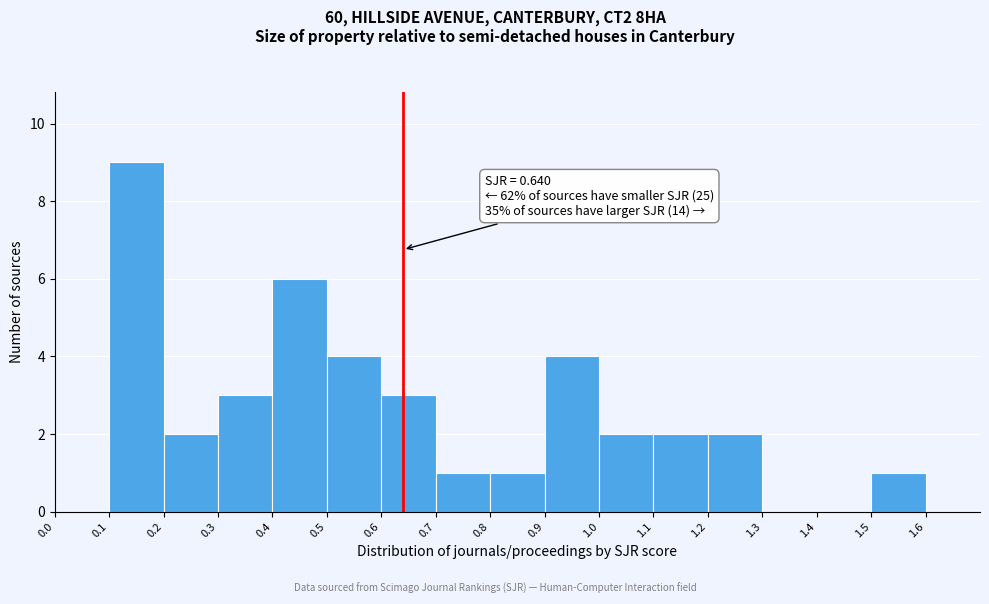

Over which range of the x-axis is the bar tallest?

0.1 to 0.2